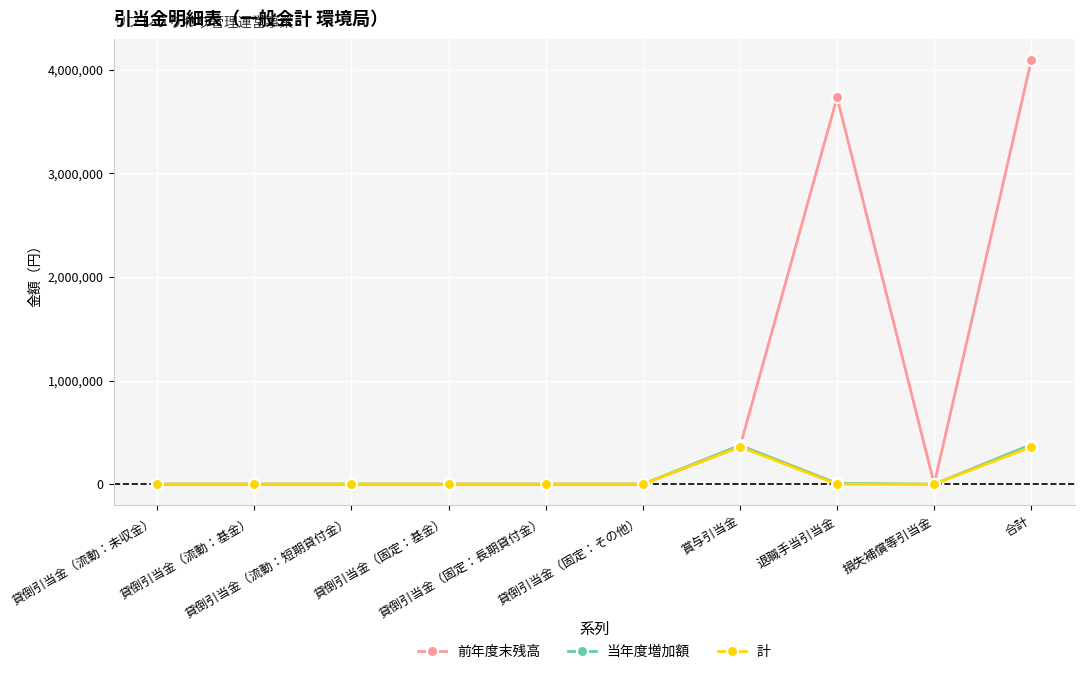

True or false: 当年度増加額 has more than 0 interior local peaks.

True